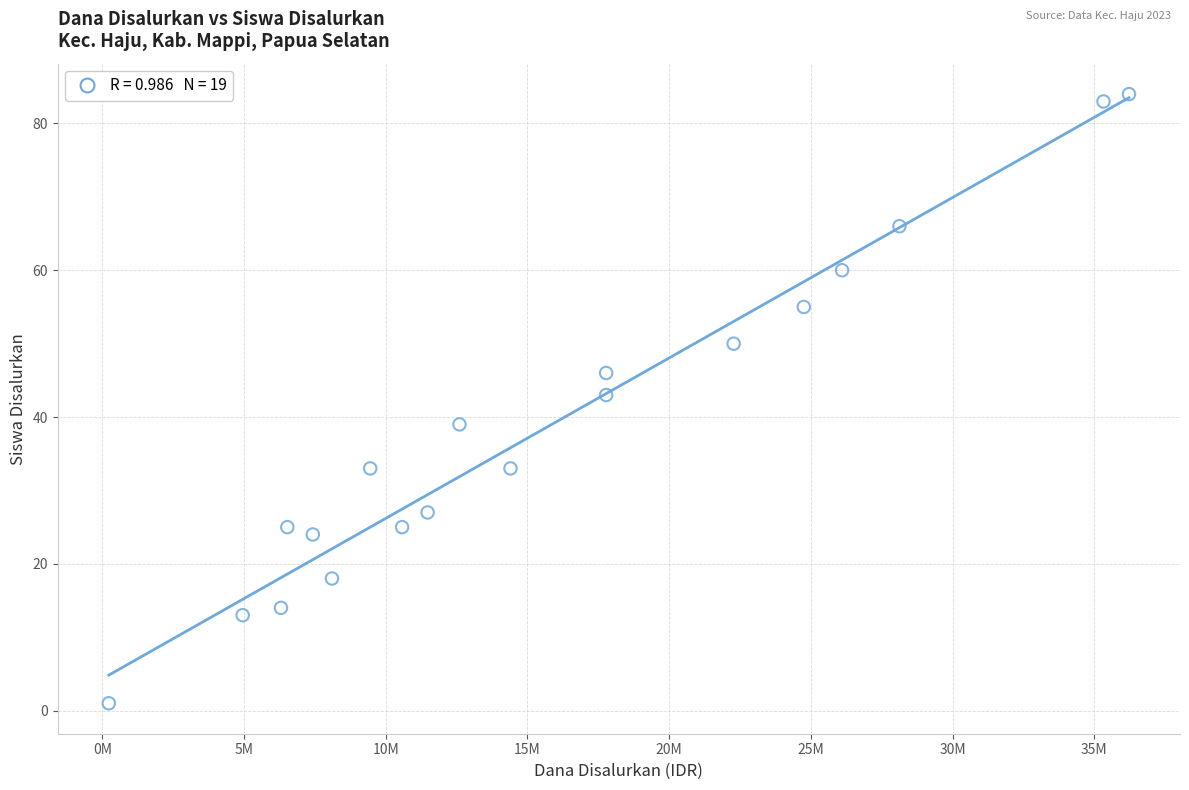

What is the range of X values (max minus min)?

36000000